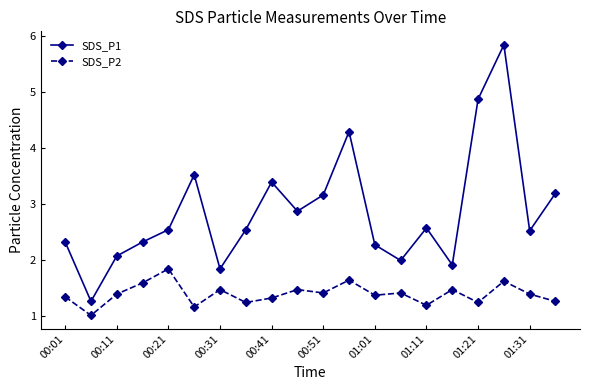

What is the smallest value displayed?

1.0